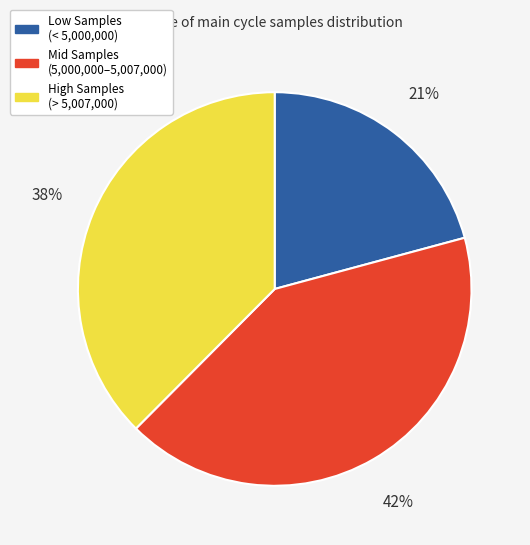

To the nearest percent, what is the difference between the largest and smallest slice percentages?

21%